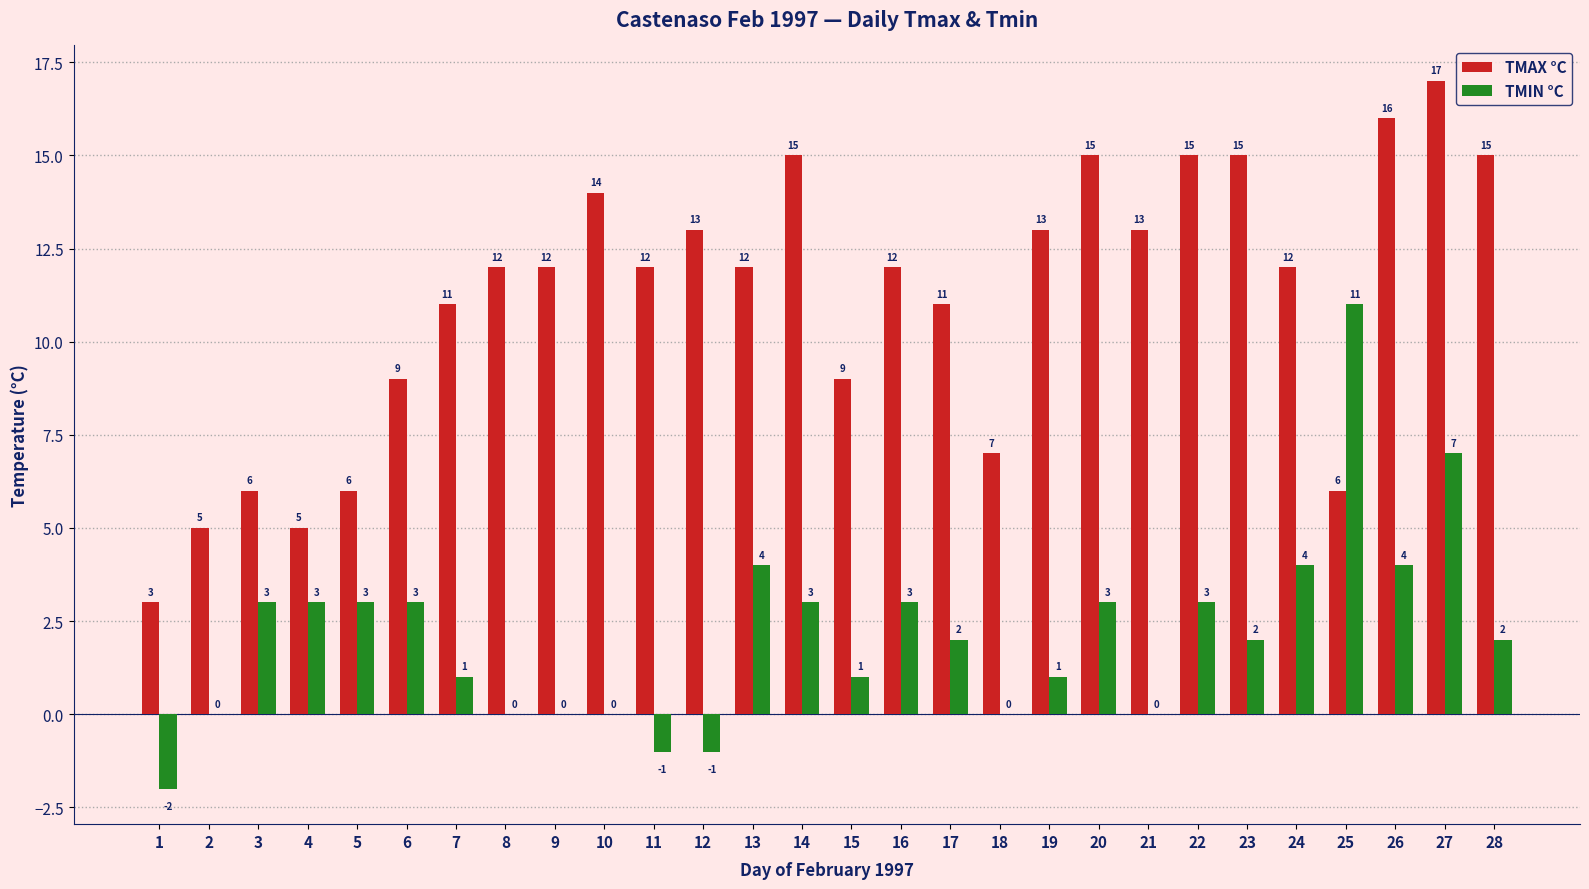

What is the sum of all TMAX °C values?

311